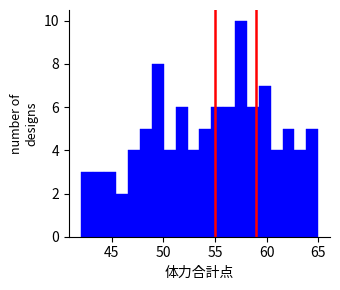

Read against the x-axis, roughly where is the centre of the tallest bar?

57.5